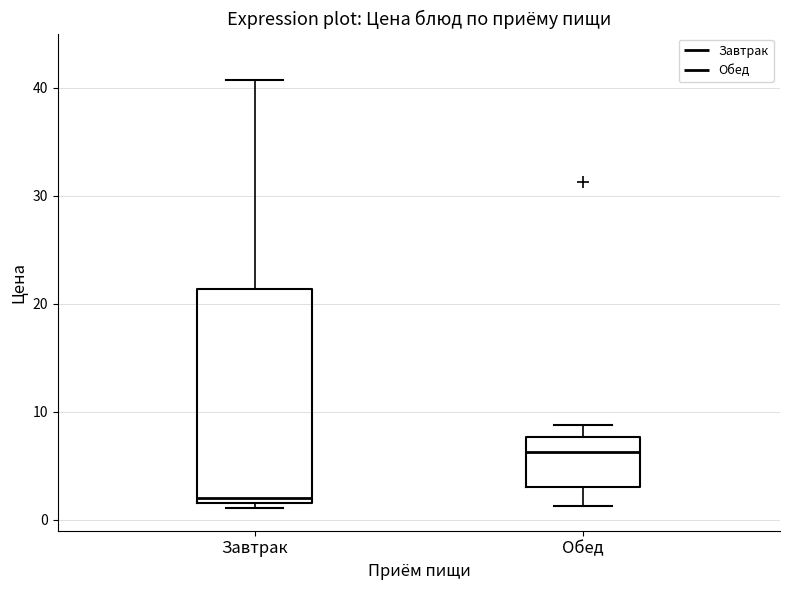

Where does the median line of the box for Обед sit on the y-axis? The values are not printed on the chart, so give them approximately, as read against the axis.

6